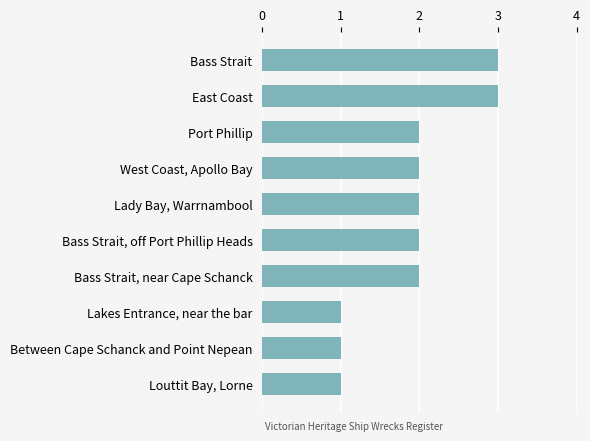

Reading top to bottom, list all the values displayed in this chart.

Bass Strait=3	East Coast=3	Port Phillip=2	West Coast, Apollo Bay=2	Lady Bay, Warrnambool=2	Bass Strait, off Port Phillip Heads=2	Bass Strait, near Cape Schanck=2	Lakes Entrance, near the bar=1	Between Cape Schanck and Point Nepean=1	Louttit Bay, Lorne=1